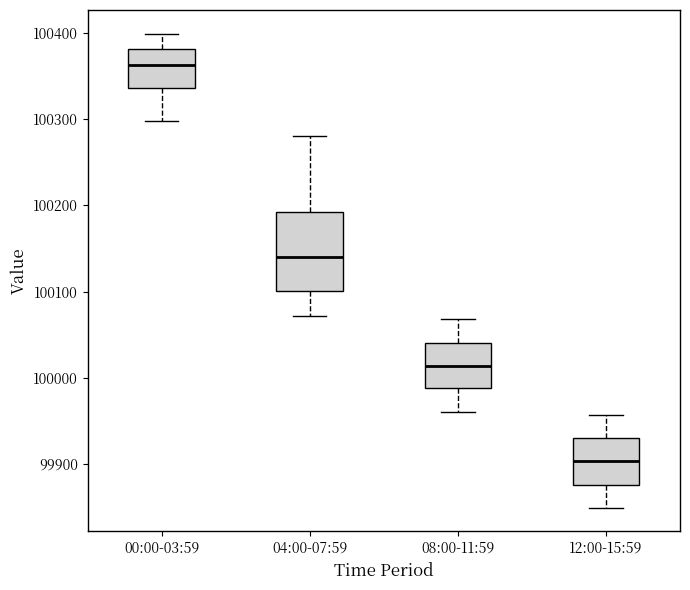

Which box has the highest median line?

00:00-03:59